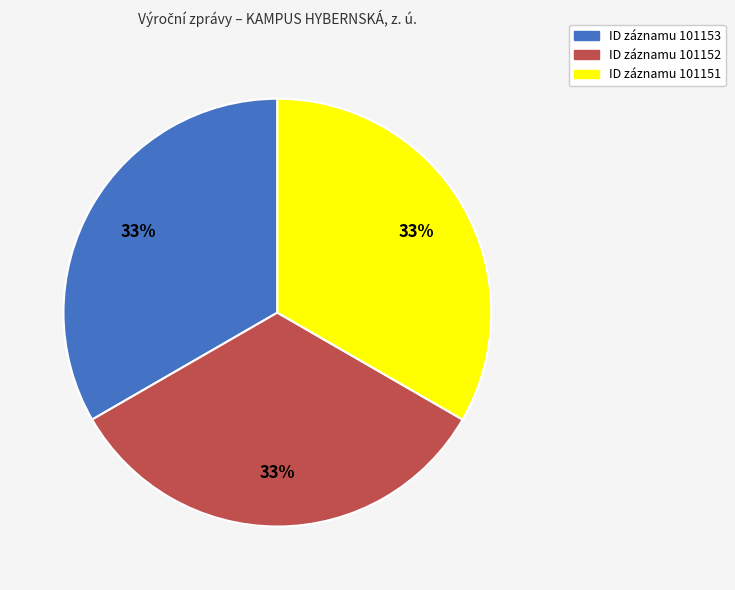

Is there a majority slice in this chart?

No